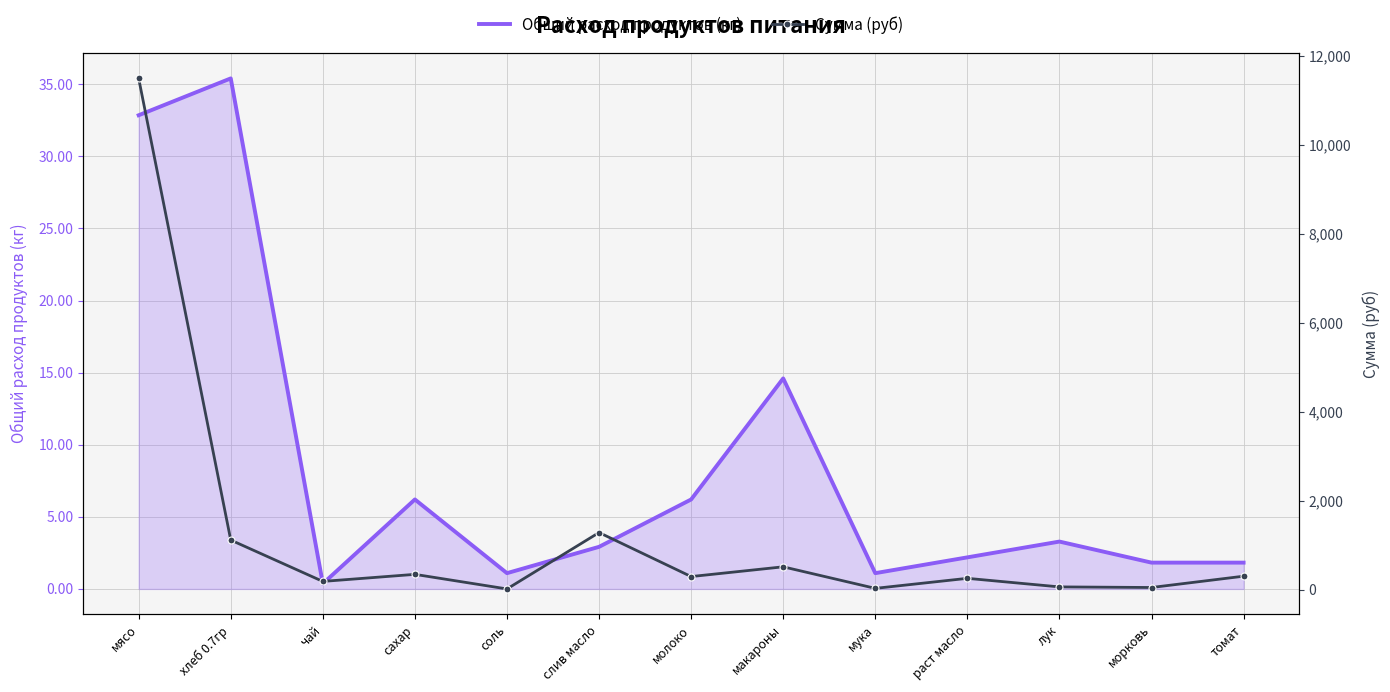

Reading left to right, list all the values displayed in this chart.

Общий расход продуктов (кг): мясо=32.9	хлеб 0.7гр=35.4	чай=0.4	сахар=6.2	соль=1.1	слив масло=2.9	молоко=6.2	макароны=14.6	мука=1.1	раст масло=2.2	лук=3.3	морковь=1.8	томат=1.8
Сумма (руб): мясо=11497.5	хлеб 0.7гр=1112.8	чай=182.5	сахар=341.3	соль=13.1	слив масло=1281.6	молоко=291.6	макароны=511.0	мука=26.3	раст масло=251.8	лук=59.1	морковь=45.6	томат=299.8